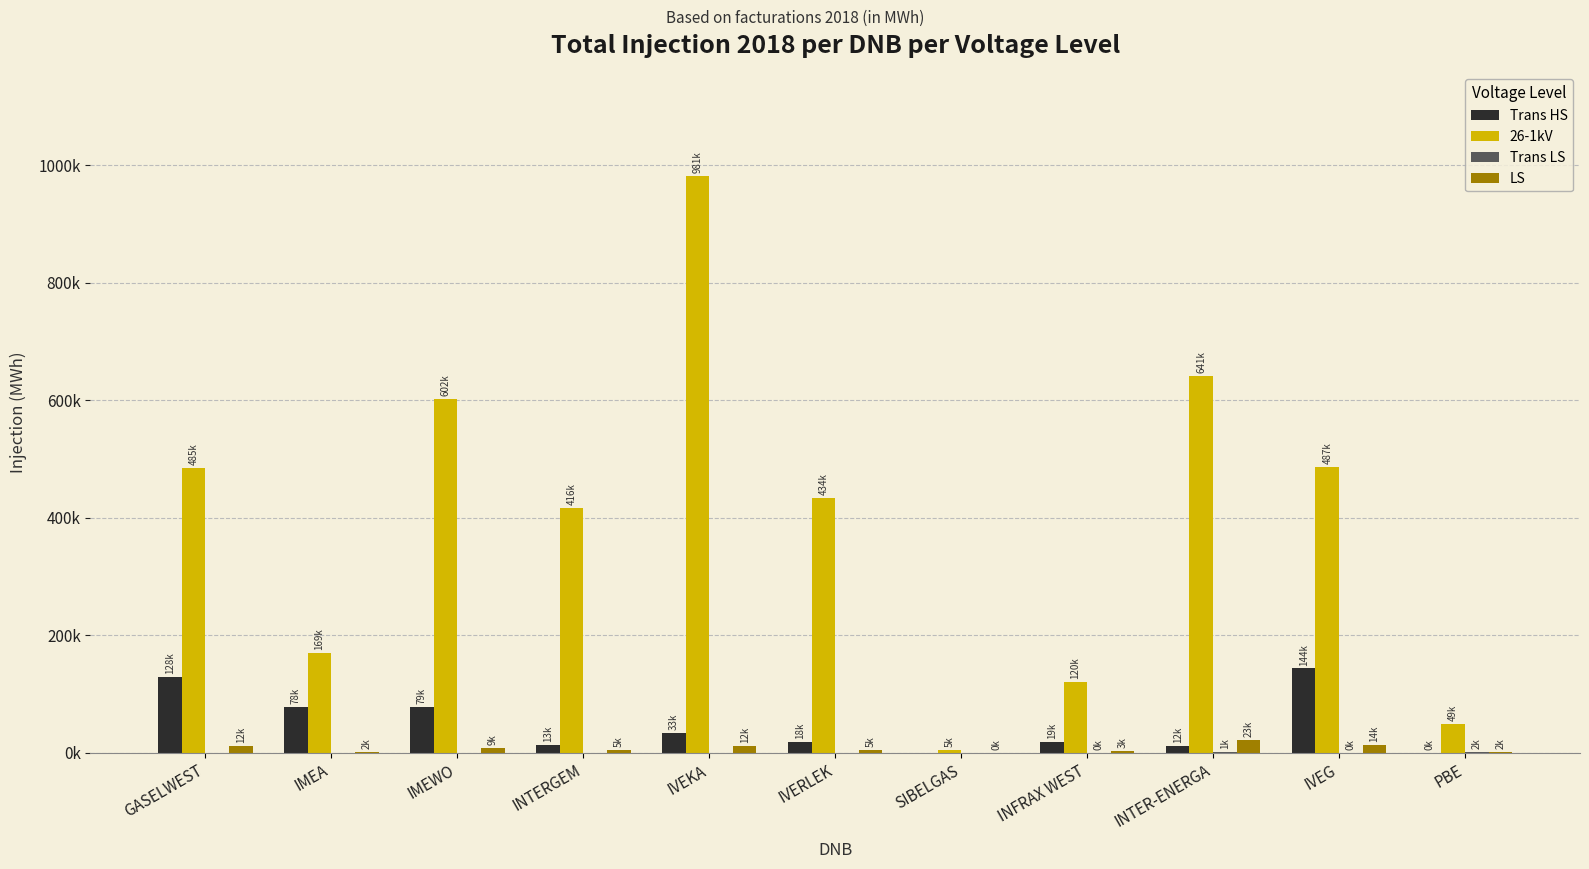

Which series changed the most between IMEA and INTERGEM?

26-1kV